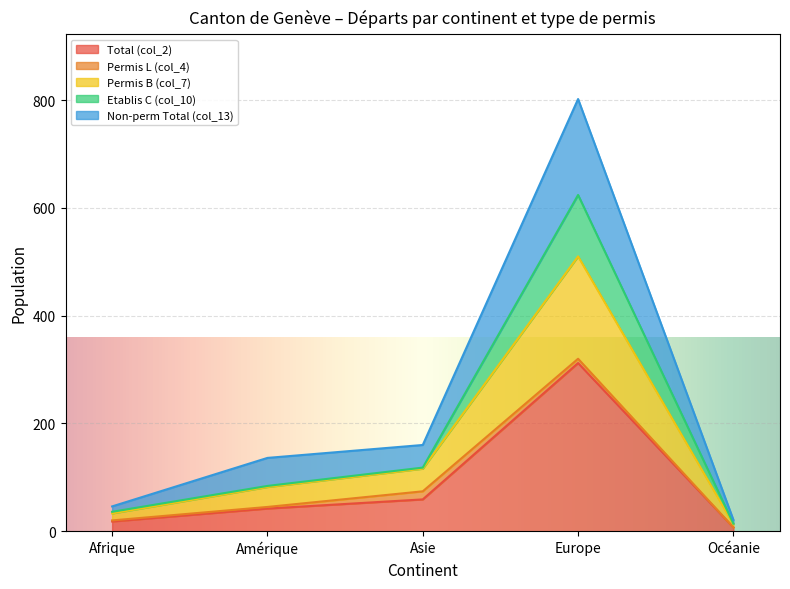

Between Amérique and Asie, which is larger?

Asie